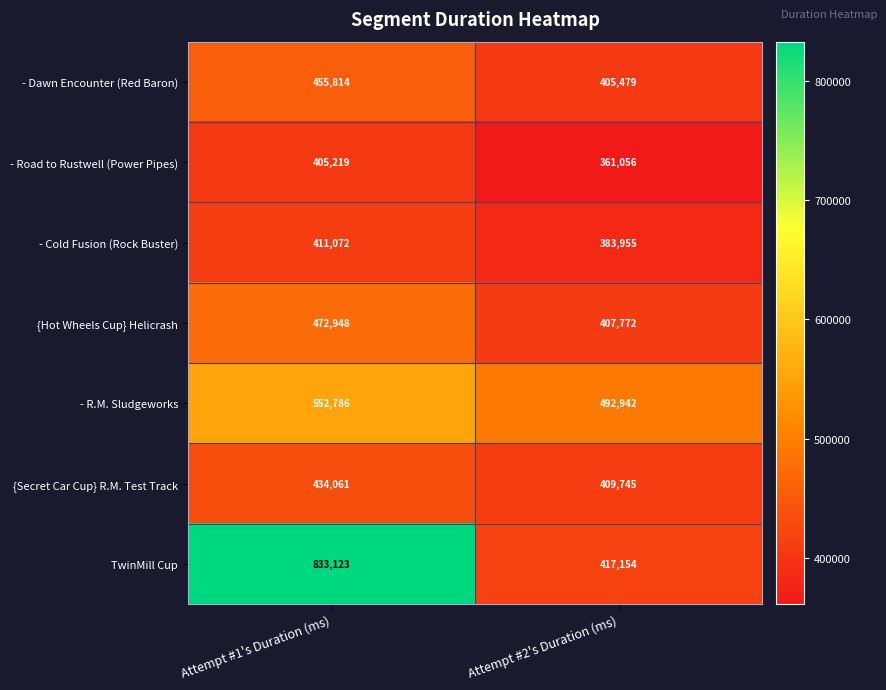

Between Attempt #1's Duration (ms) and Attempt #2's Duration (ms), which series saw the biggest shift?

TwinMill Cup